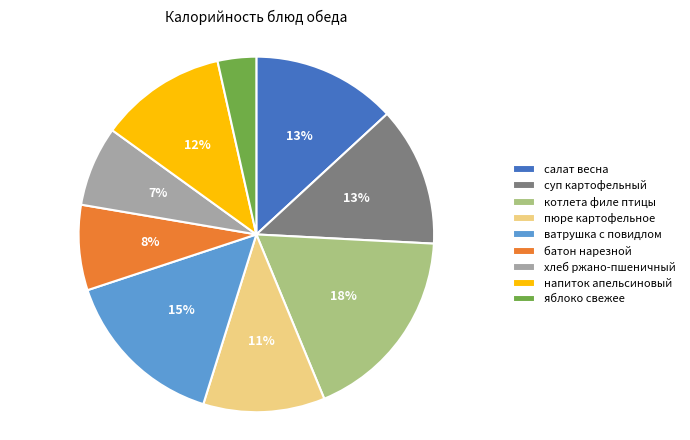

Between яблоко свежее and котлета филе птицы, which is larger?

котлета филе птицы